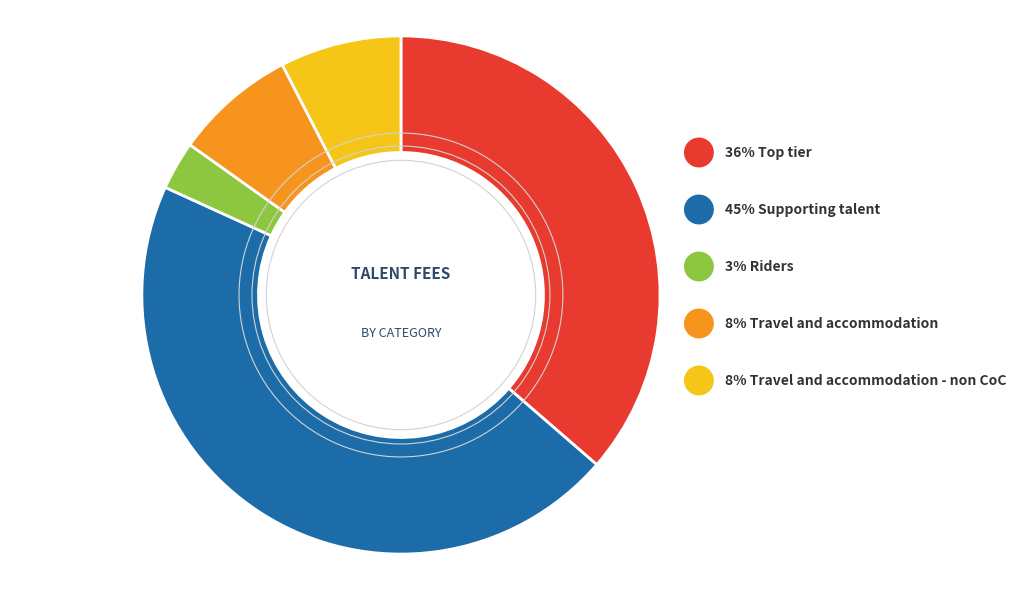

To the nearest percent, what is the combined percentage of Travel and accommodation - non CoC and Riders?

11%